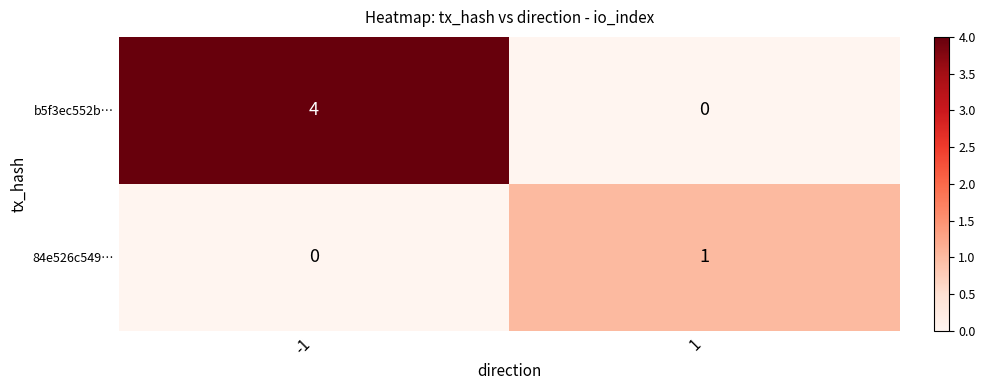

Which series has the largest total across all categories?

b5f3ec552b…